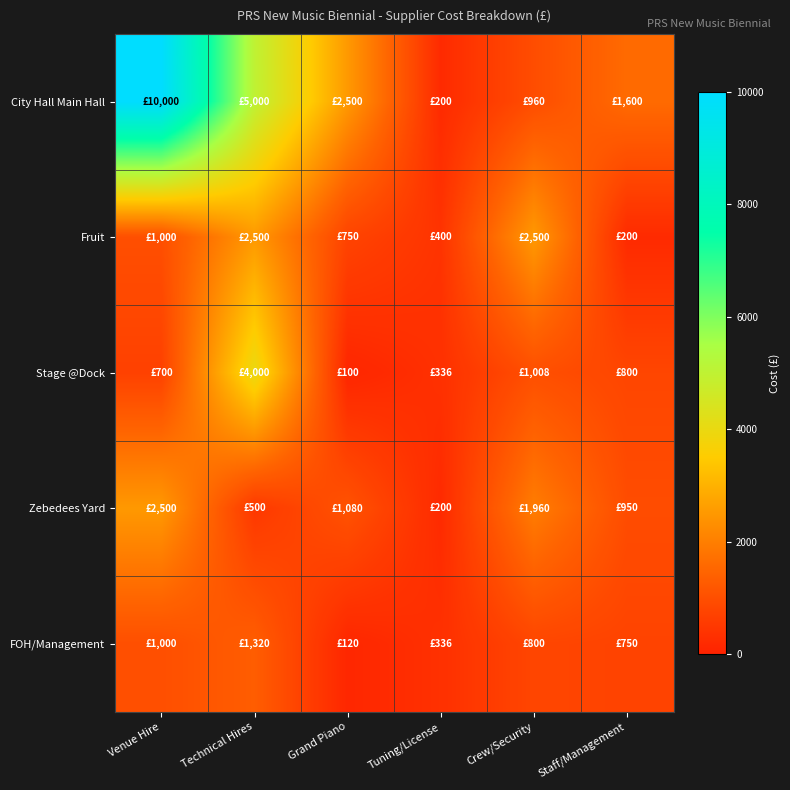

Reading left to right, extract all data points from this chart.

City Hall Main Hall: Venue Hire=10000	Technical Hires=5000	Grand Piano=2500	Tuning/License=200	Crew/Security=960	Staff/Management=1600
Fruit: Venue Hire=1000	Technical Hires=2500	Grand Piano=750	Tuning/License=400	Crew/Security=2500	Staff/Management=200
Stage @Dock: Venue Hire=700	Technical Hires=4000	Grand Piano=100	Tuning/License=336	Crew/Security=1008	Staff/Management=800
Zebedees Yard: Venue Hire=2500	Technical Hires=500	Grand Piano=1080	Tuning/License=200	Crew/Security=1960	Staff/Management=950
FOH/Management: Venue Hire=1000	Technical Hires=1320	Grand Piano=120	Tuning/License=336	Crew/Security=800	Staff/Management=750